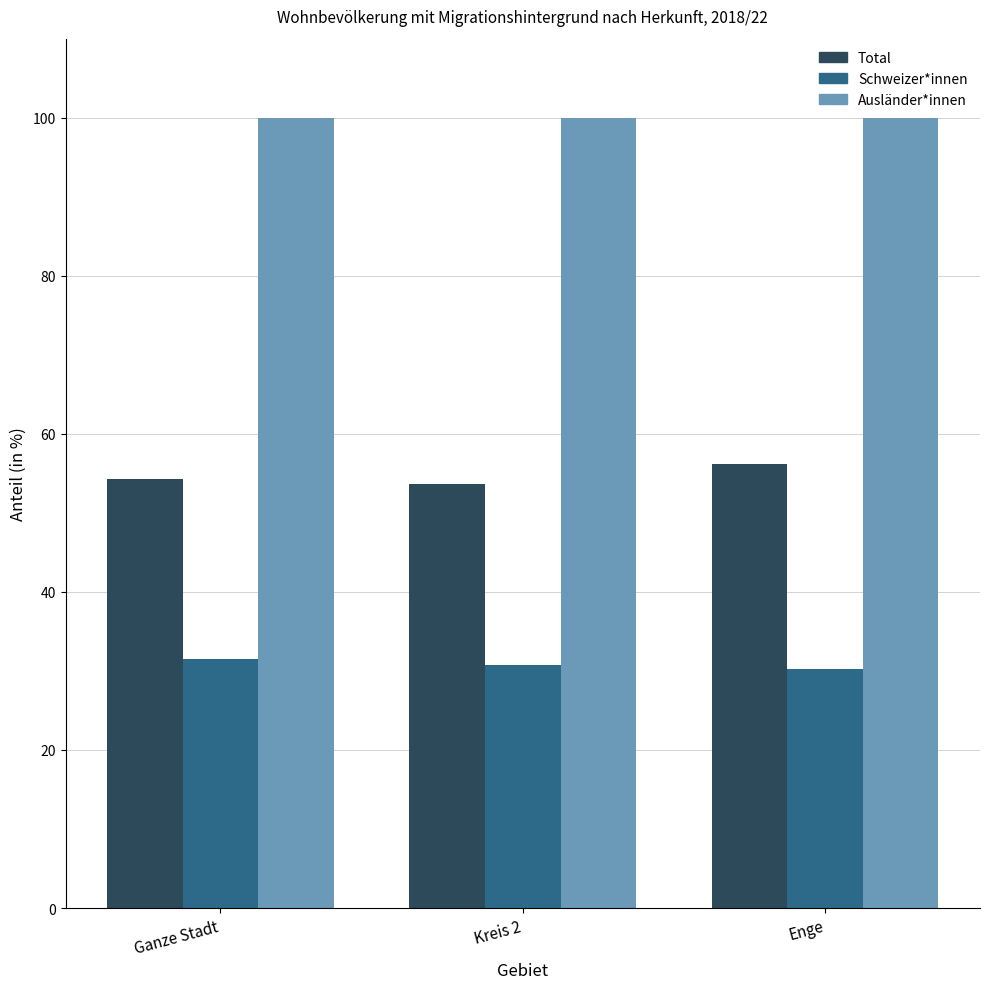

At Ganze Stadt, list the series in order from largest to smallest.

Ausländer*innen, Total, Schweizer*innen